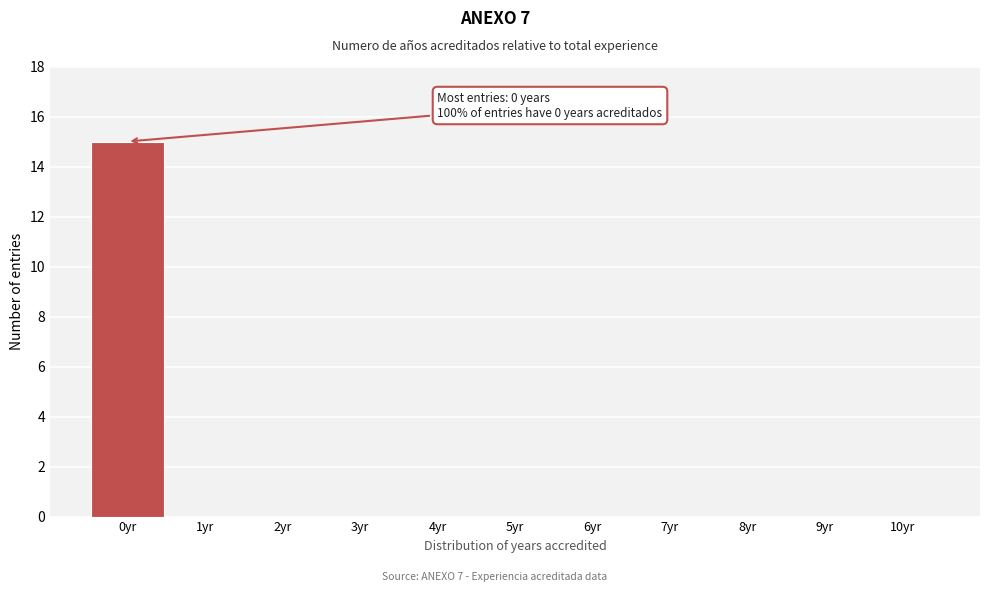

Over which range of the x-axis is the bar tallest?

-0.5 to 0.5